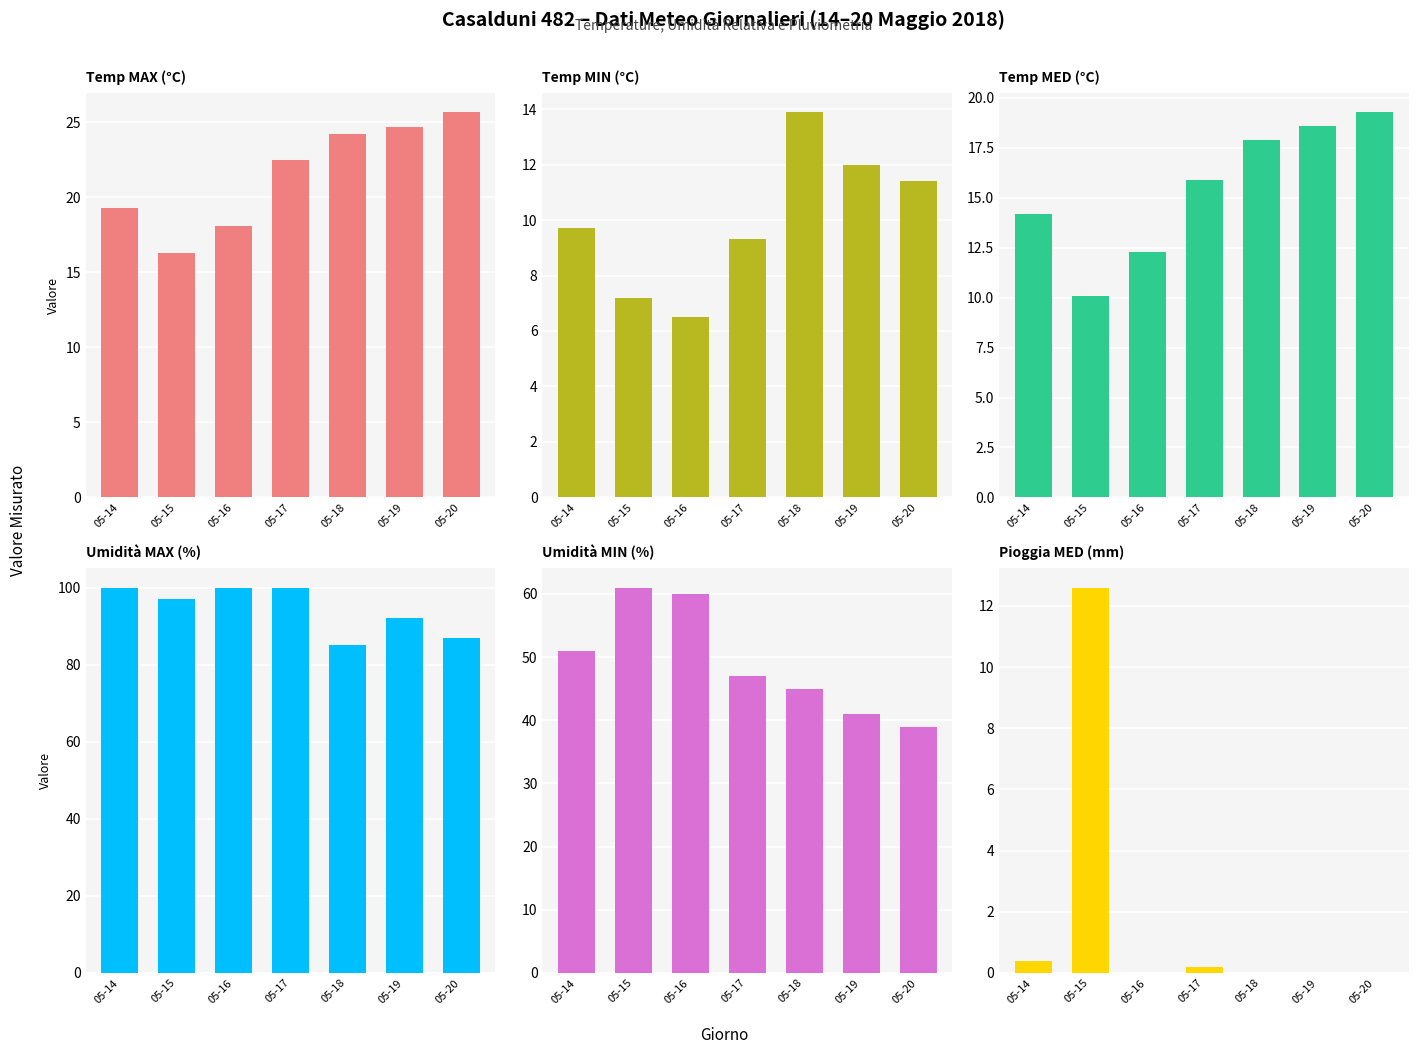

How many Umidità MAX (%) values are between 87 and 100?

6